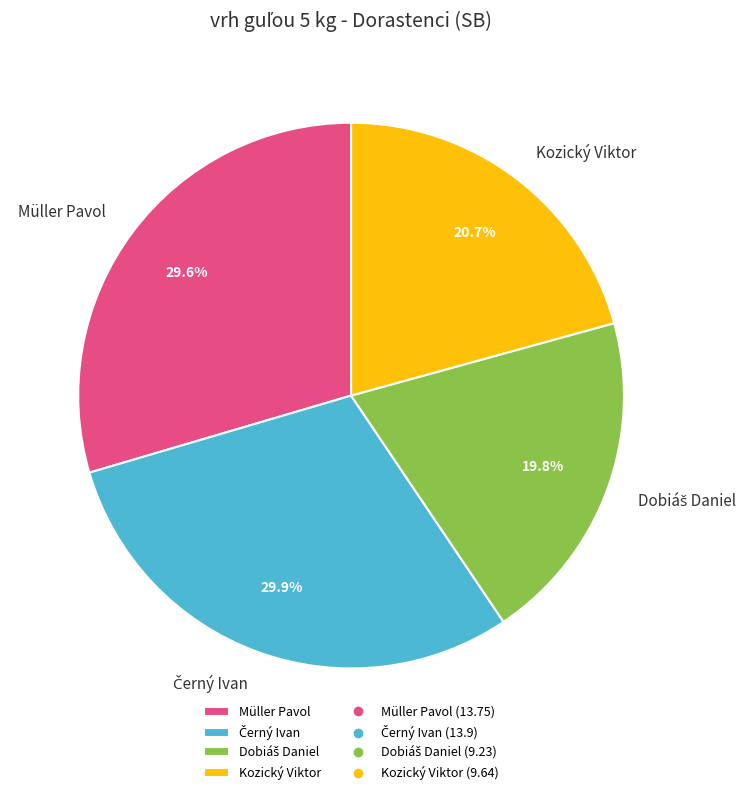

Count the number of slices in the pie.

4